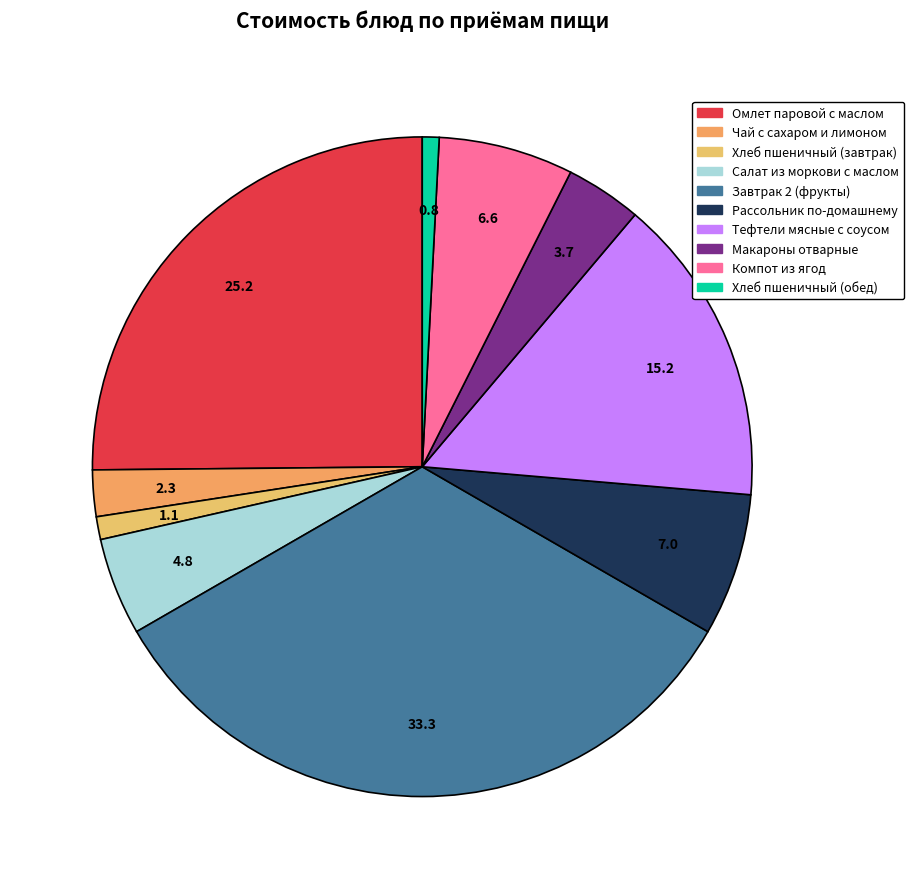

Rank the categories by value from highest to lowest.

Завтрак 2 (фрукты), Омлет паровой с маслом, Тефтели мясные с соусом, Рассольник по-домашнему, Компот из ягод, Салат из моркови с маслом, Макароны отварные, Чай с сахаром и лимоном, Хлеб пшеничный (завтрак), Хлеб пшеничный (обед)